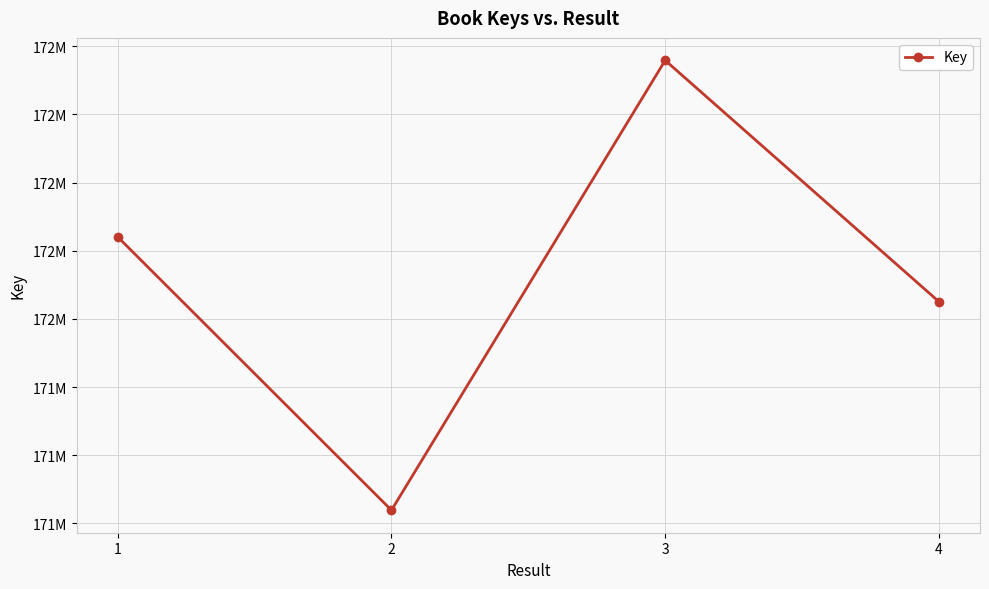

What is the value of the 4th point from the left?

171525326